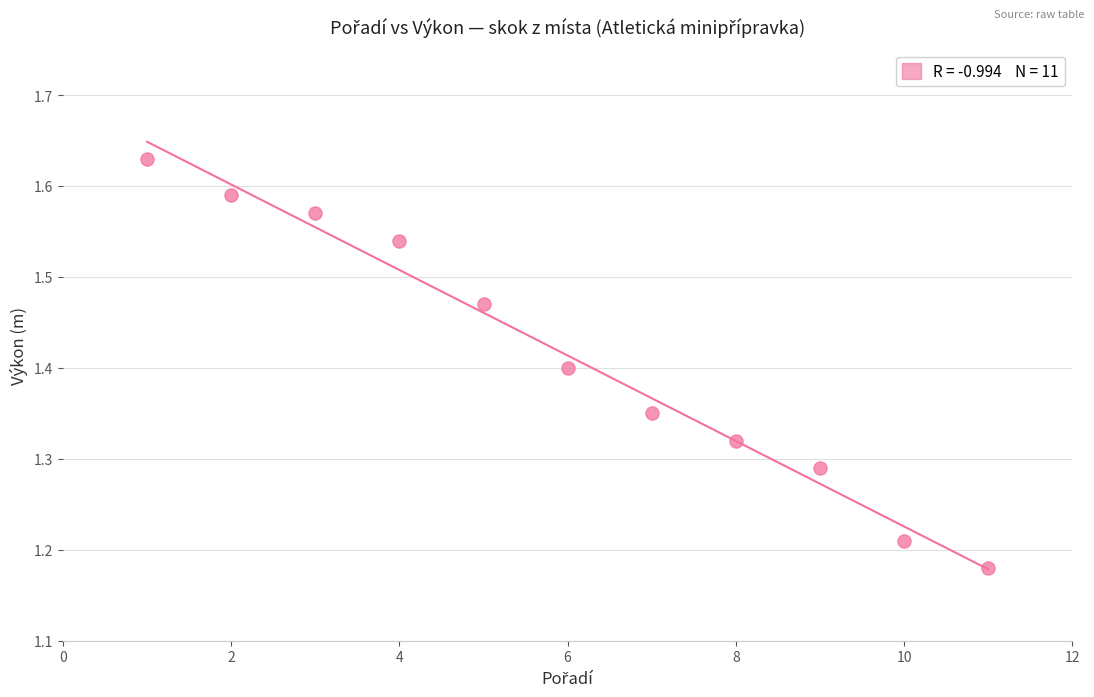

What is the average X value?

6.0